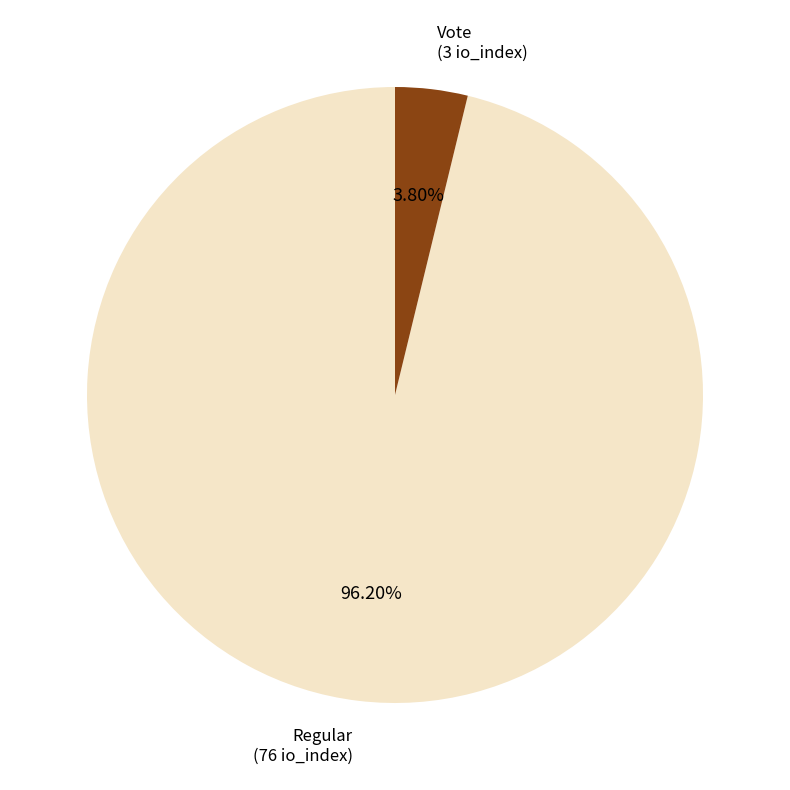

How many segments does this pie chart have?

2